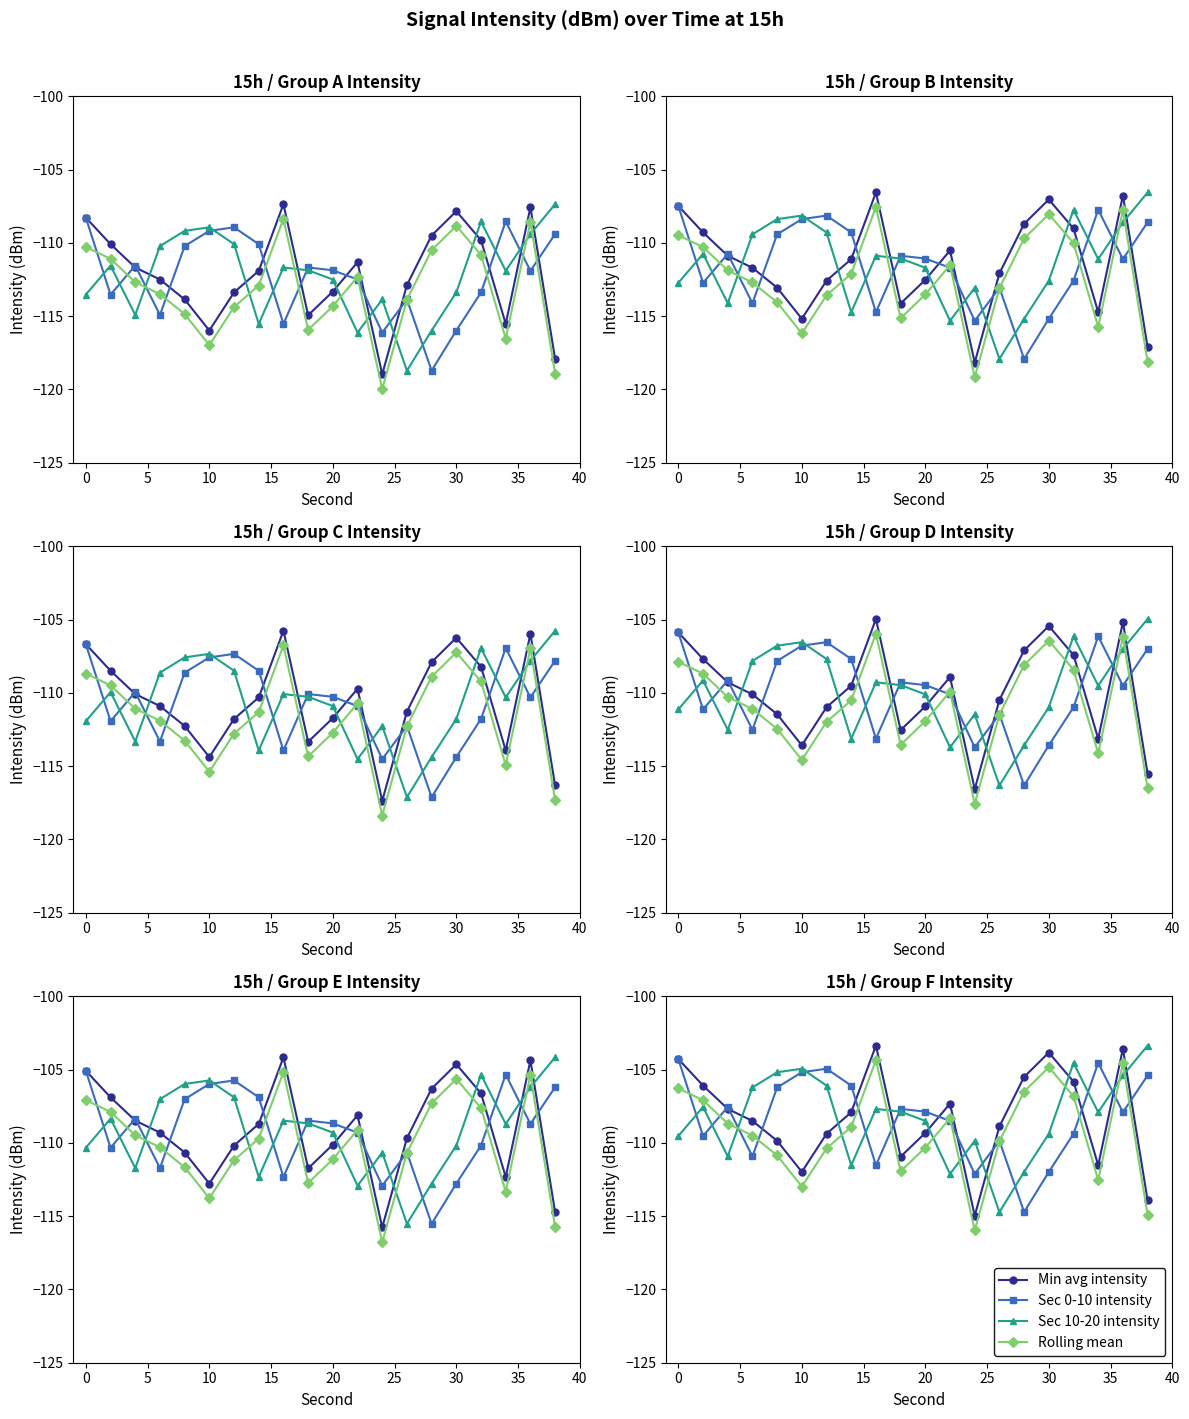

The value of Sec 0-10 intensity at 13 is -163.3. True or false?

False